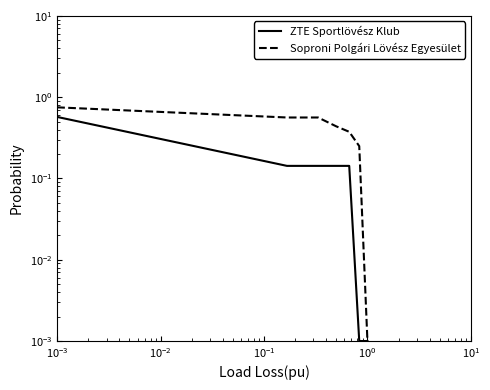

What is the value of the Soproni Polgári Lövész Egyesület point at the 1st from the left?

0.8